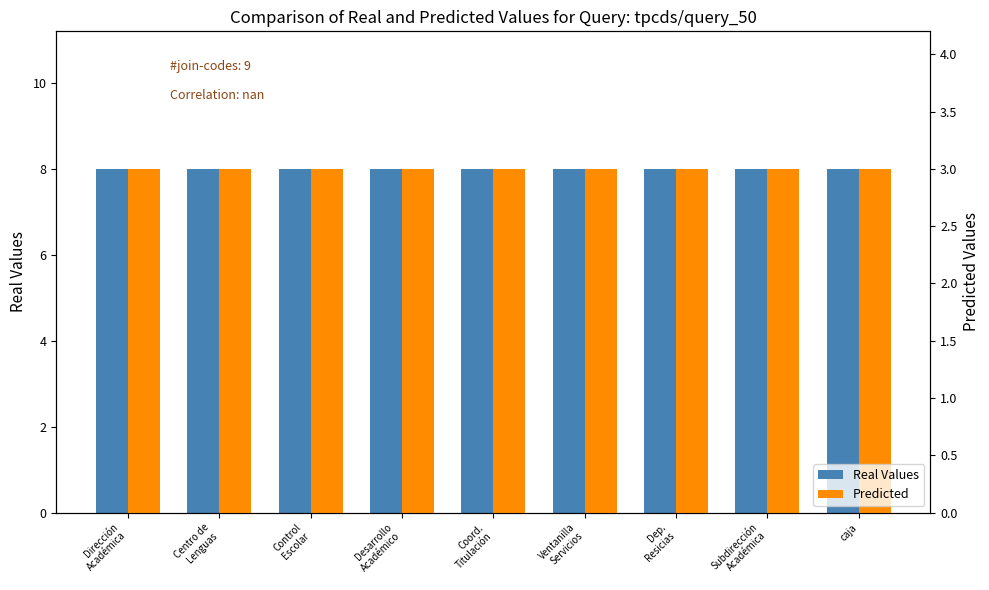

List the series in order of their peak value, highest first.

Real Values, Predicted